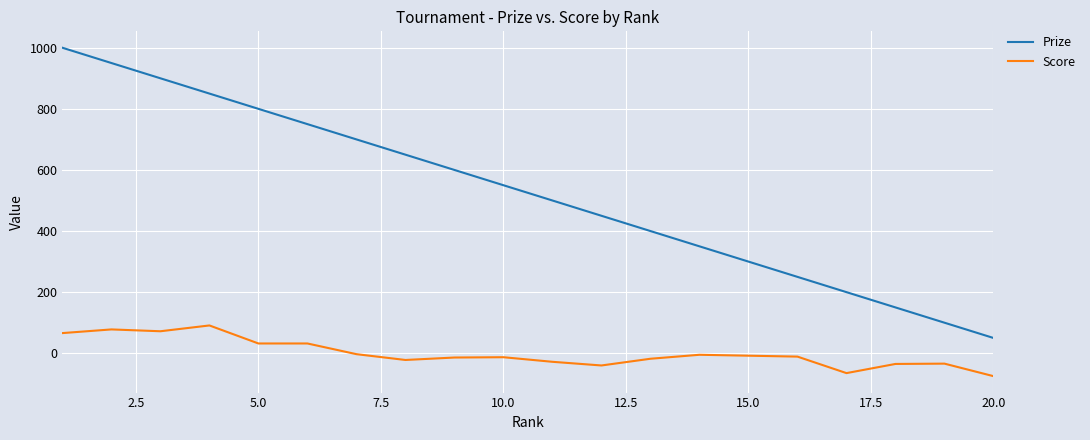

Is this an area chart (filled region under the line)?

No